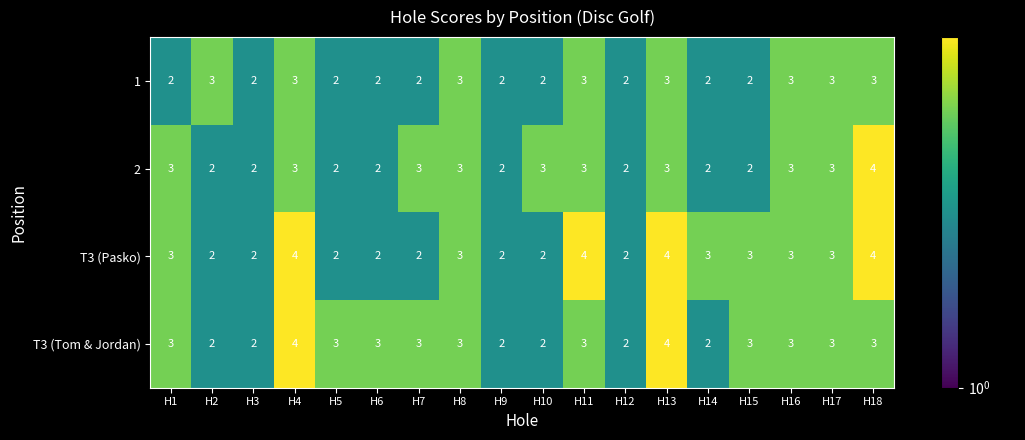

The value of 1 at H2 is 5. True or false?

False